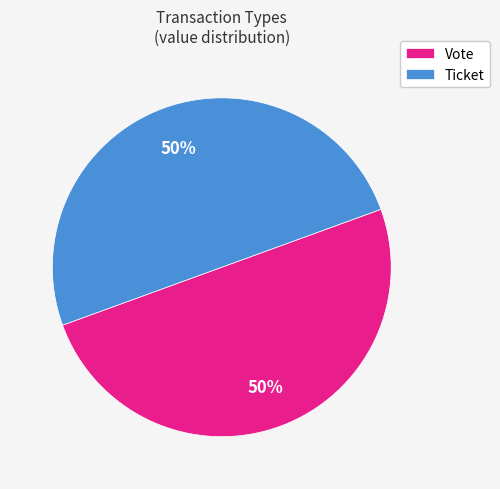

True or false: Ticket accounts for 41% of the total.

False